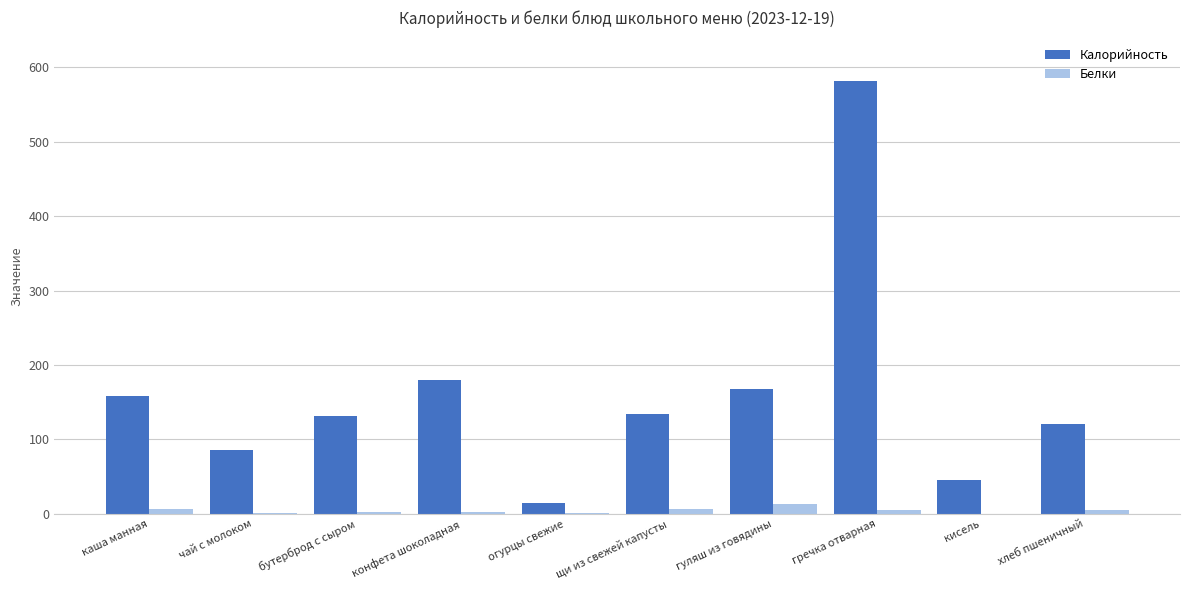

True or false: Белки has a value of 0.7 at огурцы свежие.

True